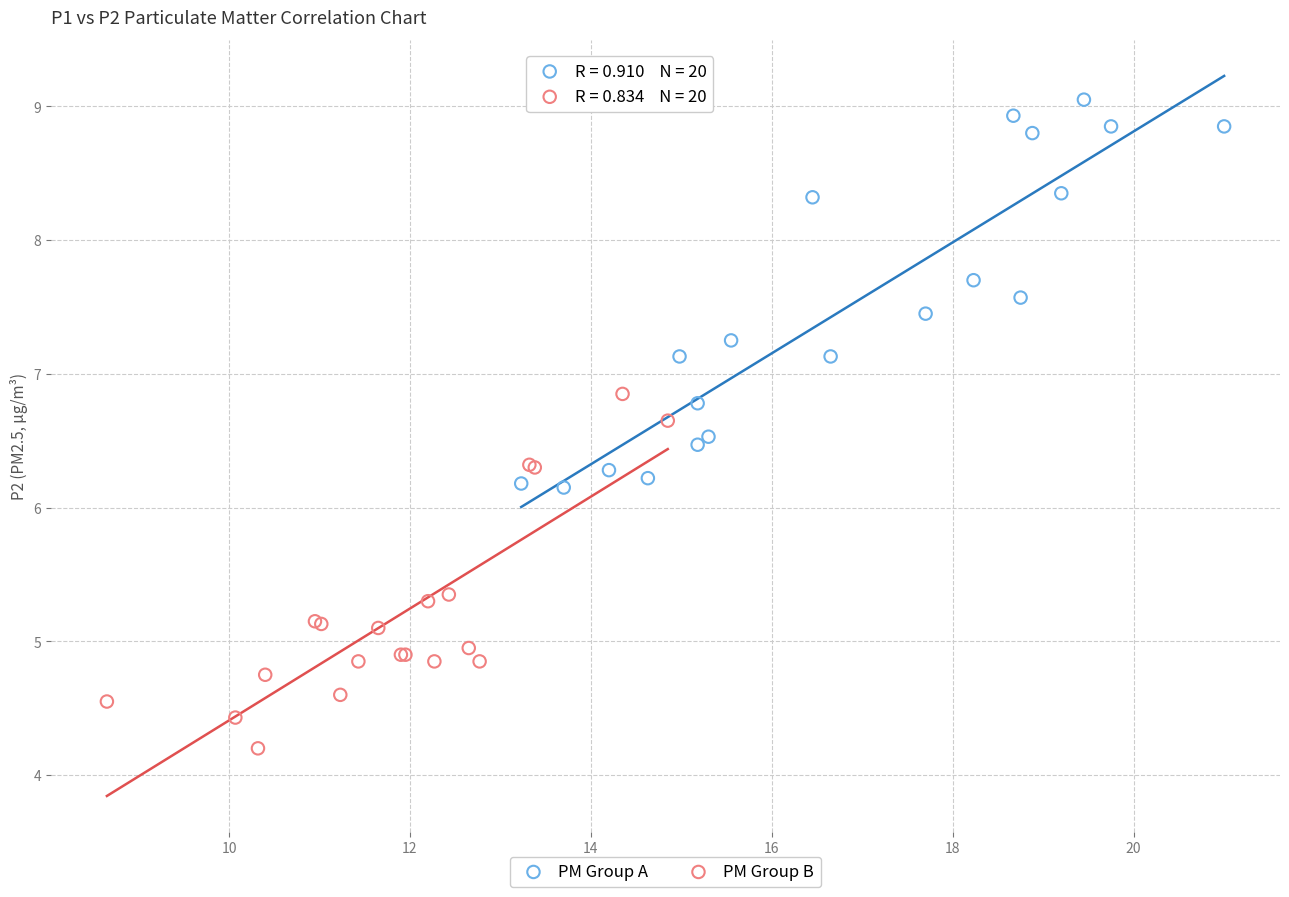

Which series contains the highest Y value?

PM Group A